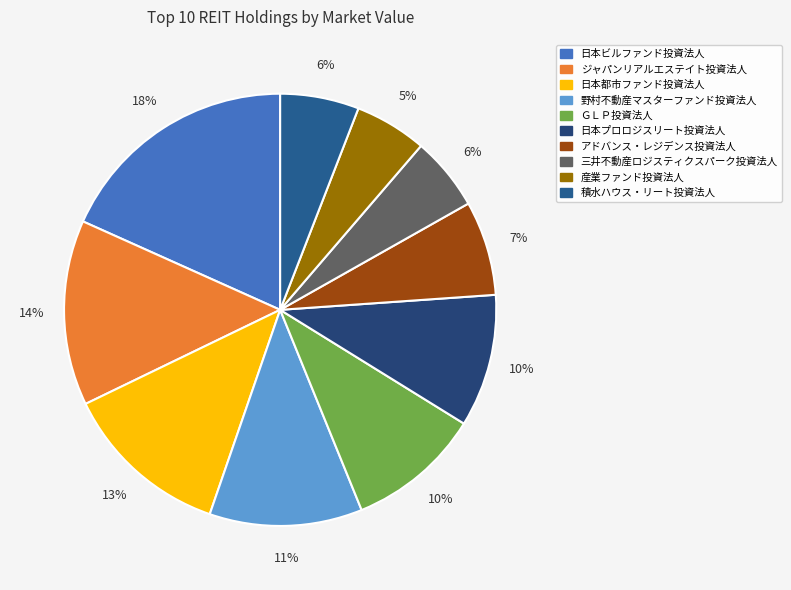

Is the sum of ジャパンリアルエステイト投資法人 and 日本ビルファンド投資法人 greater than half?

No